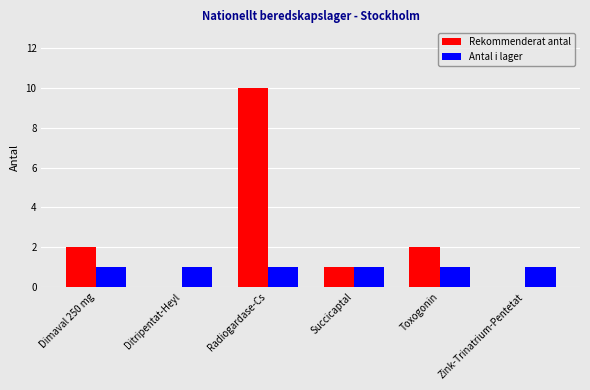

What is the sum of the Rekommenderat antal values at Radiogardase-Cs and Toxogonin?

12